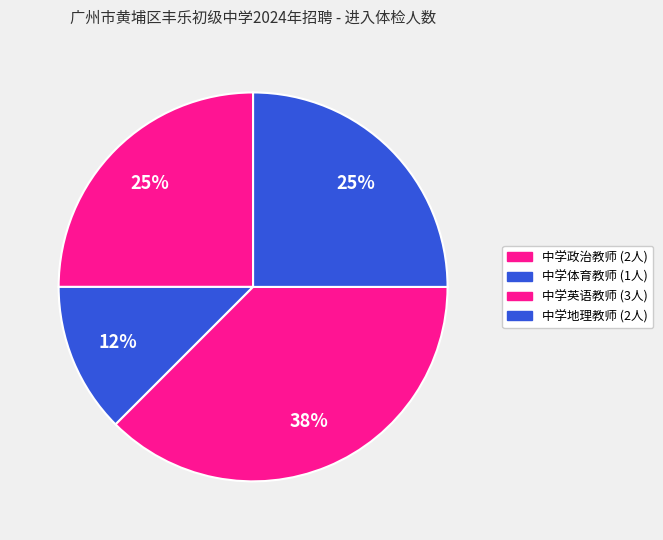

What percentage do 中学体育教师 and 中学政治教师 together represent?

37.5%